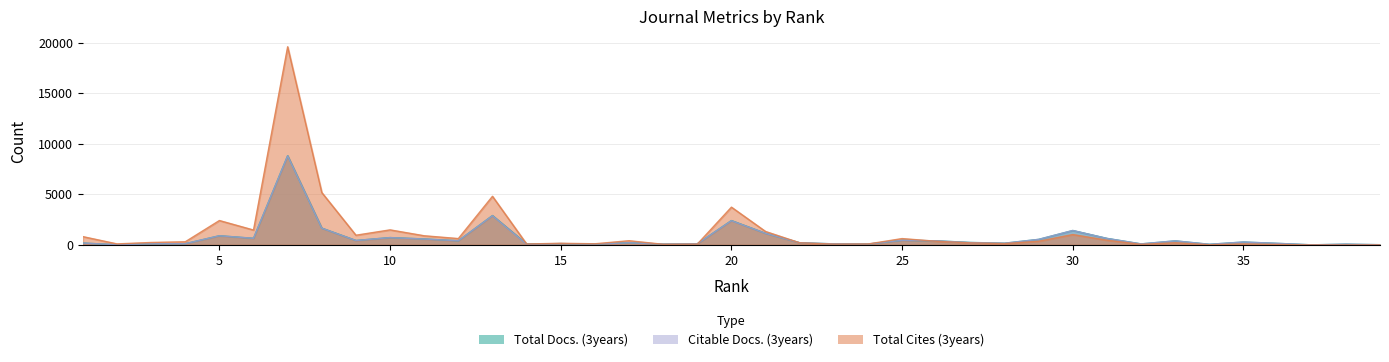

Does the chart have visible grid lines?

Yes